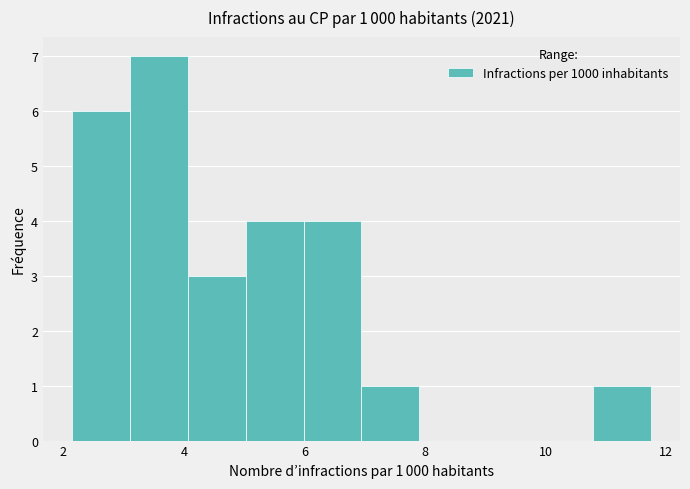

Over which range of the x-axis is the bar tallest?

3.2 to 4.0